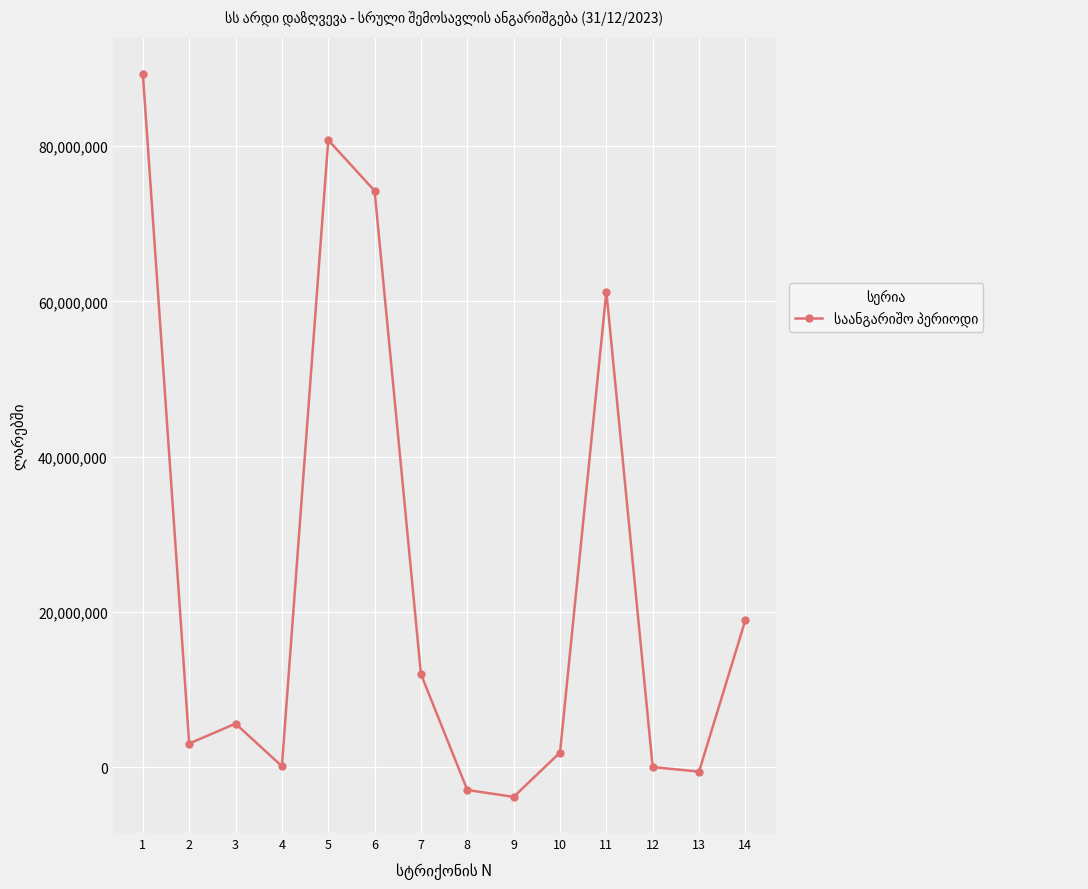

What is the average value?

24272970.2